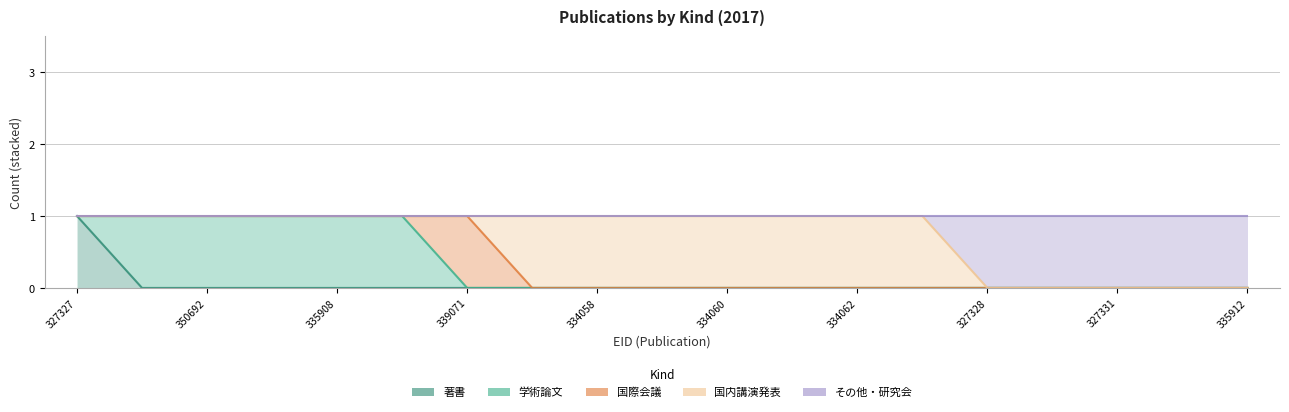

At which label is その他・研究会 closest to 0?

327327